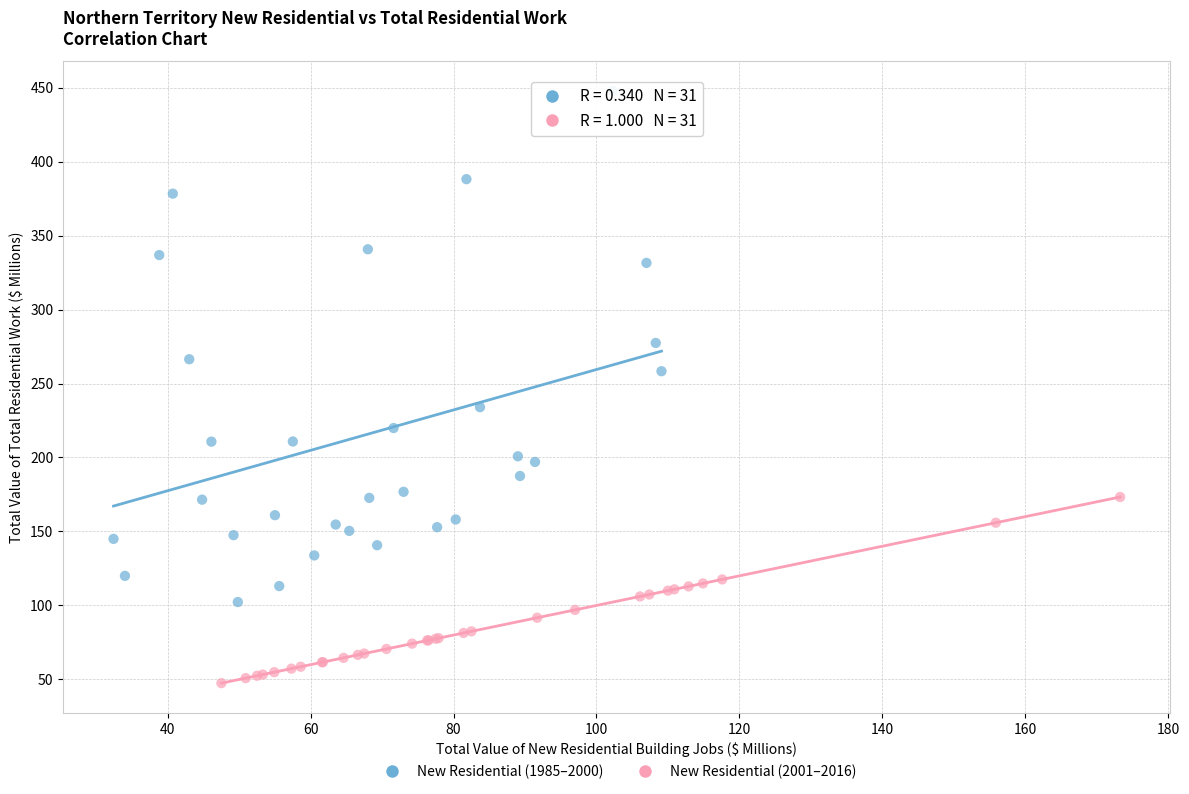

What are all the series names shown in the legend?

New Residential (1985–2000), New Residential (2001–2016)